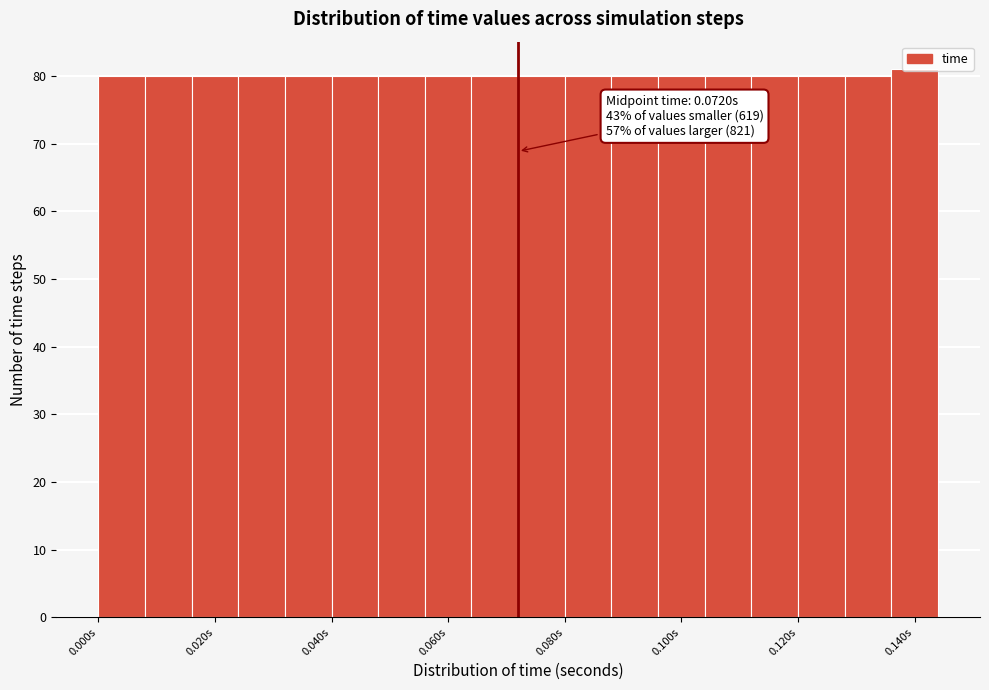

Which range on the x-axis has the tallest bar?

0.136 to 0.144